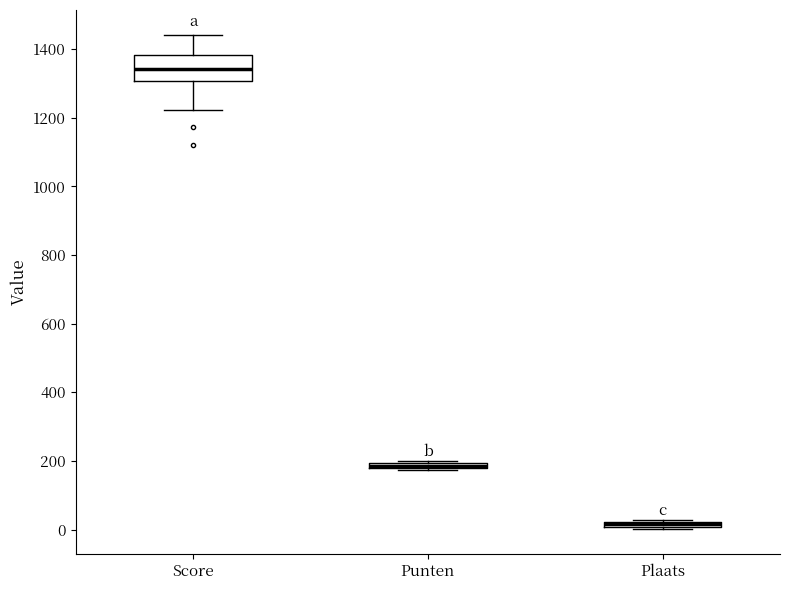

Where does the upper whisker of the box for Score end on the y-axis? The values are not printed on the chart, so give them approximately, as read against the axis.

1440